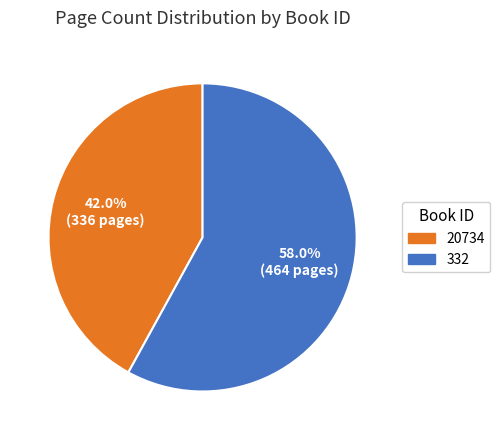

How much of the chart is everything except 20734?

58.0%